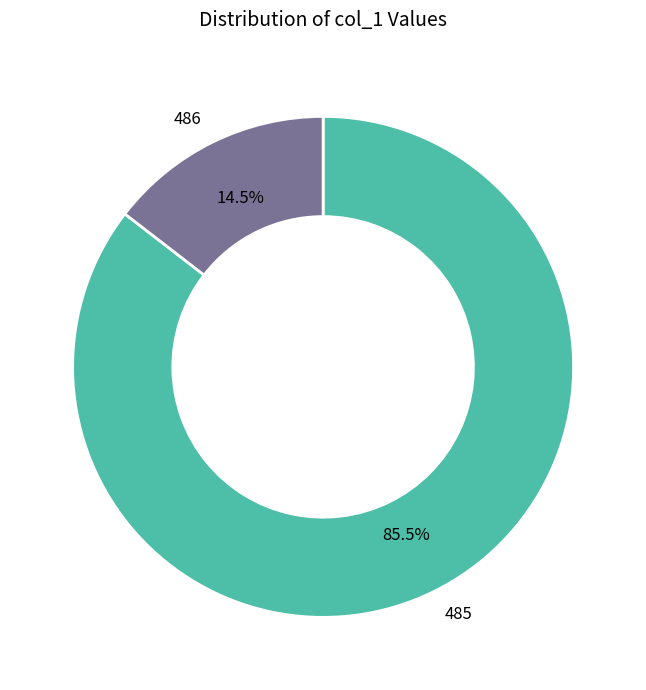

Is it true that 486 is 40% of the pie?

False